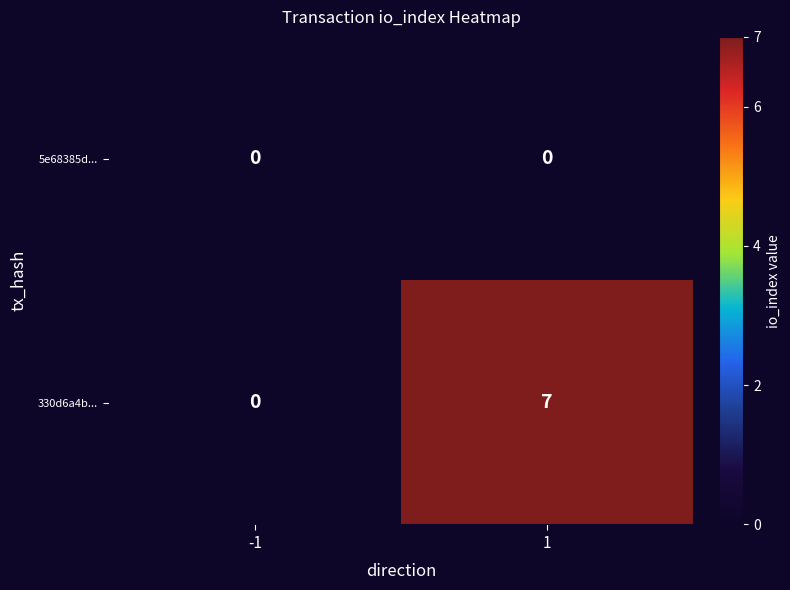

At which category is the sum across all series the highest?

1